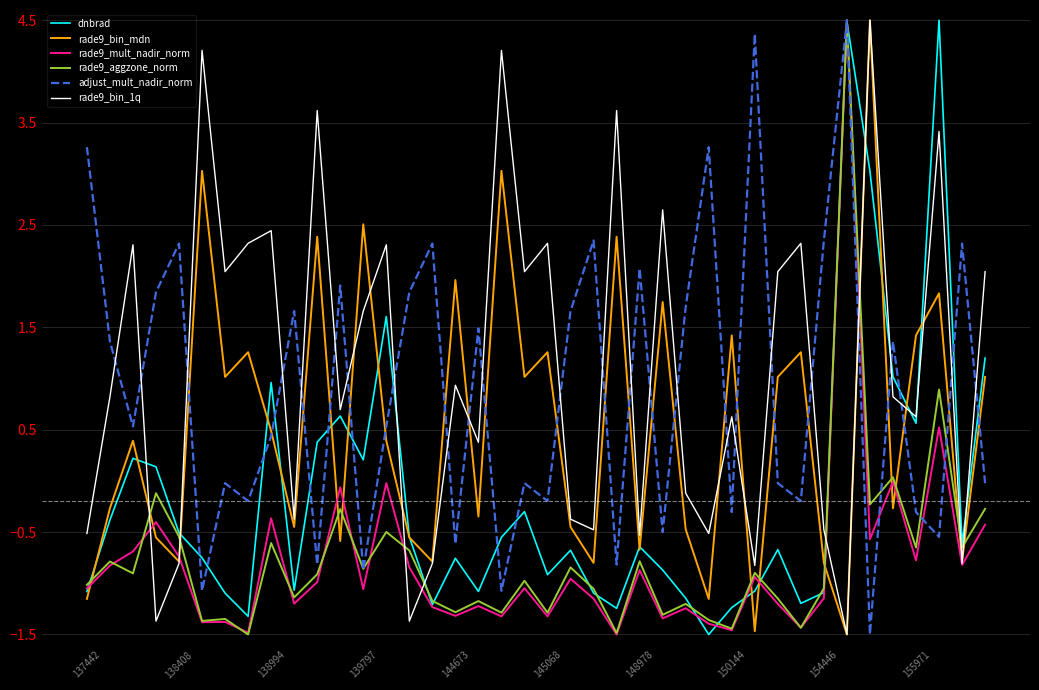

What is the greatest value displayed?

4.5